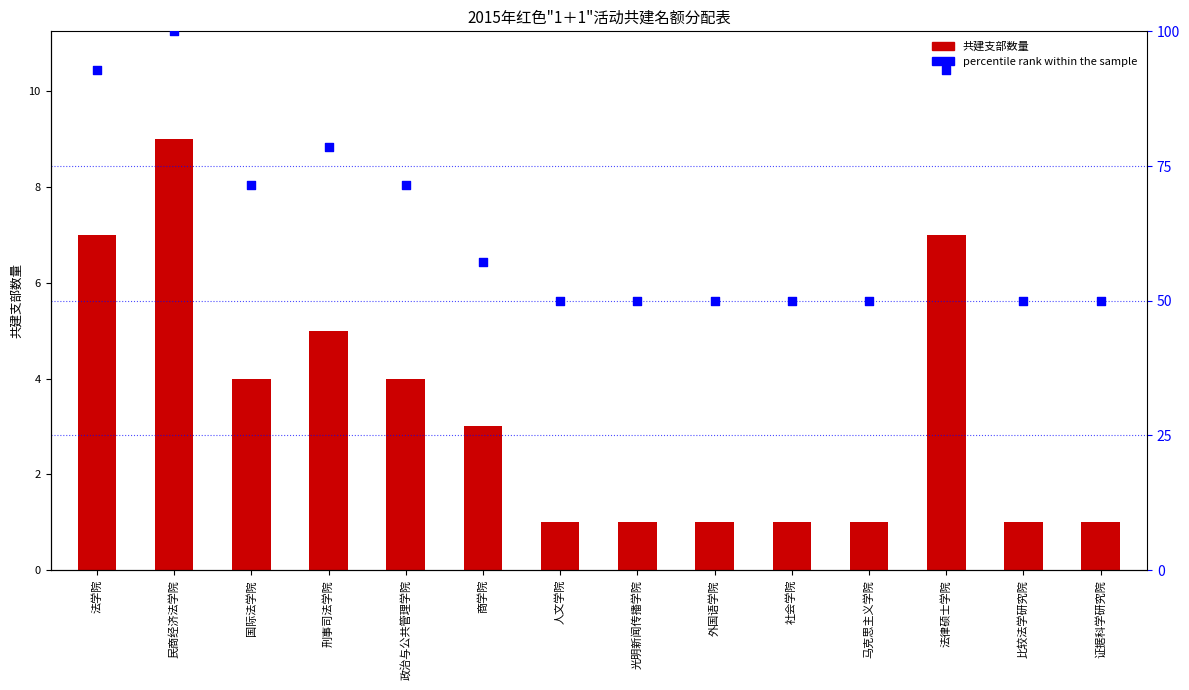

At which category is the sum across all series the highest?

民商经济法学院